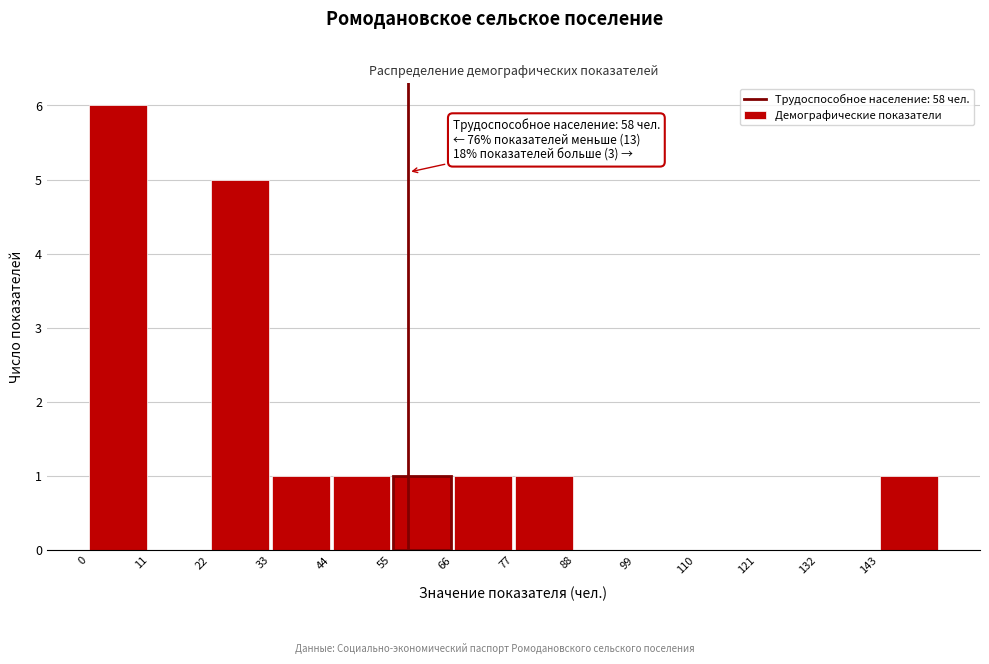

Which range on the x-axis has the tallest bar?

0 to 11